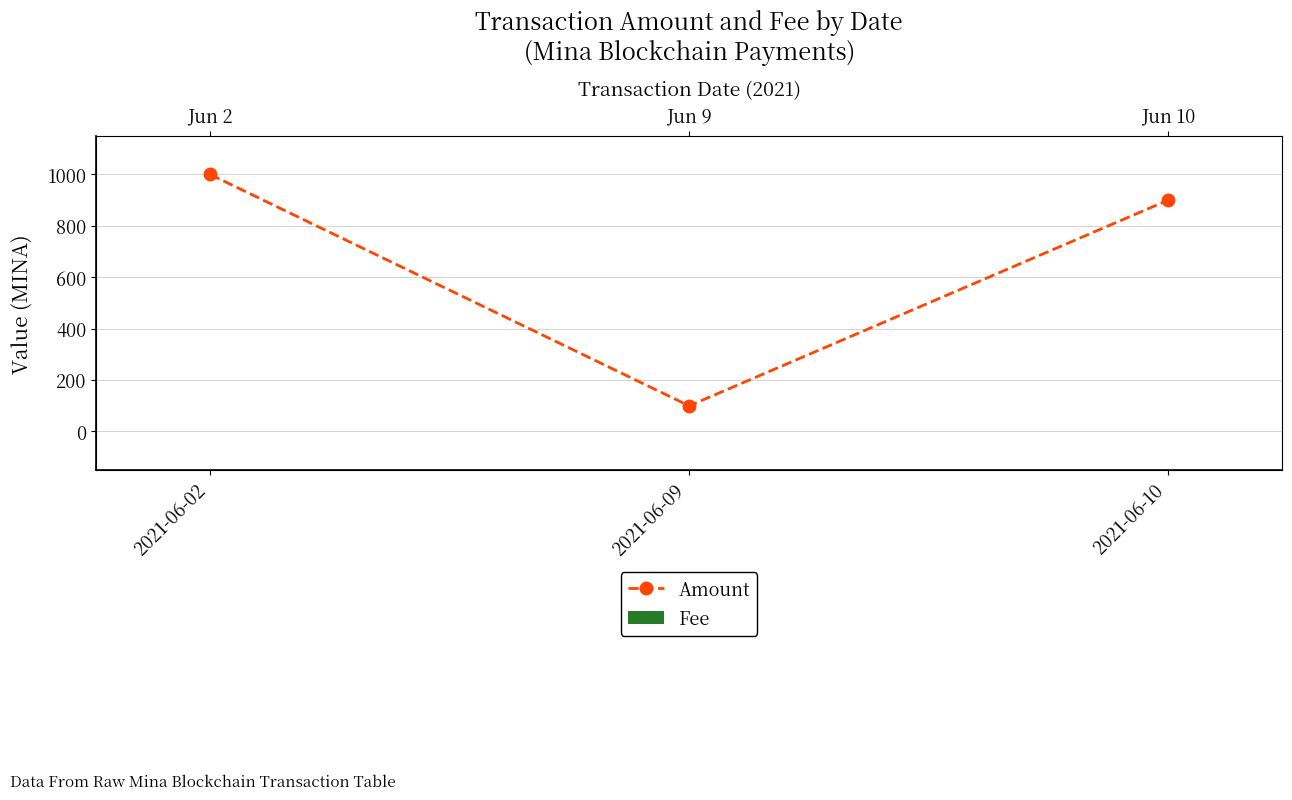

What is the total value across all series at 2021-06-02?

1000.0